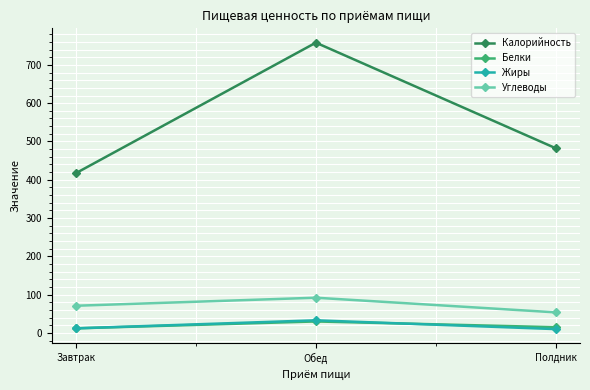

What is the difference between the maximum and second lowest values in the Белки series?

15.0